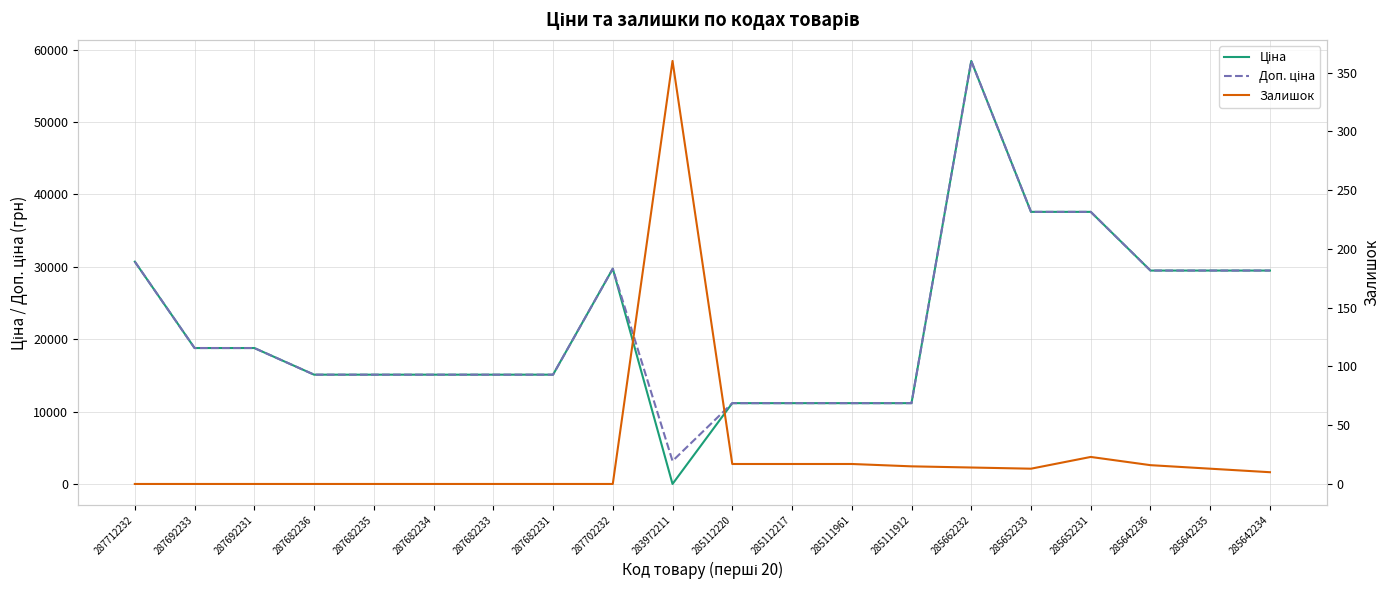

The Залишок series shows 6.5 at 285112217. True or false?

False